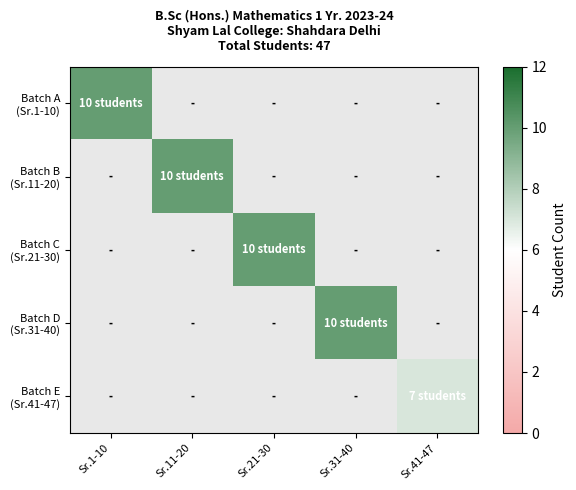

Is the value of Batch E (Sr.41-47) at Sr.41-47 greater than the value of Batch C (Sr.21-30) at Sr.31-40?

No